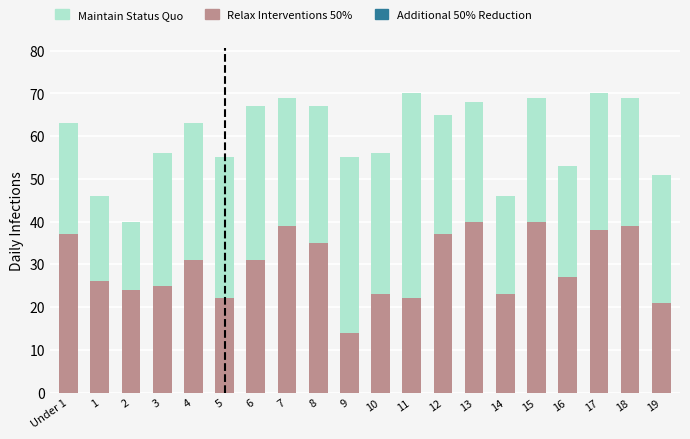

What is the total value across all series at 17?

70